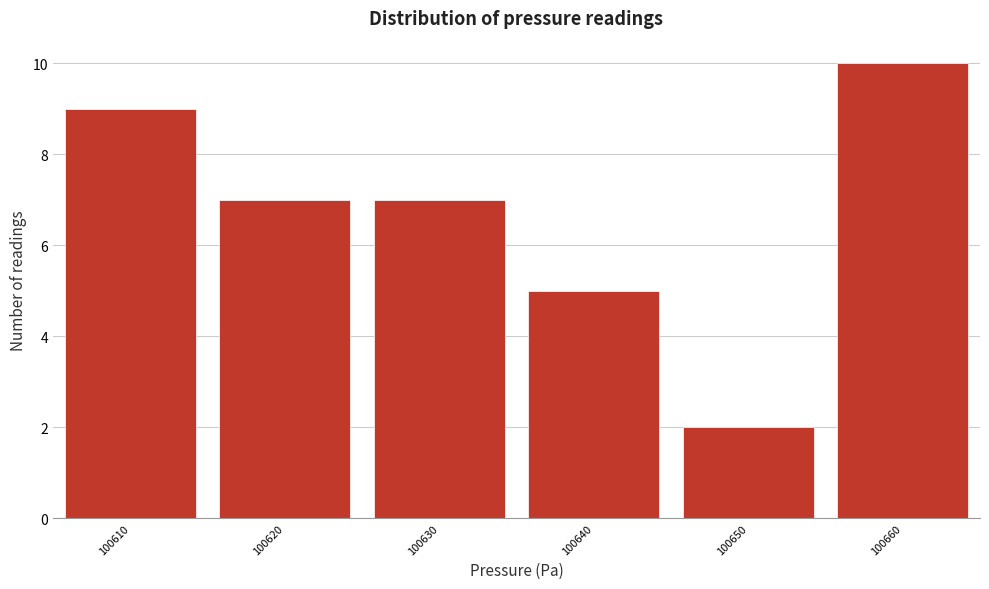

Reading left to right, extract all data points from this chart.

9	7	7	5	2	10